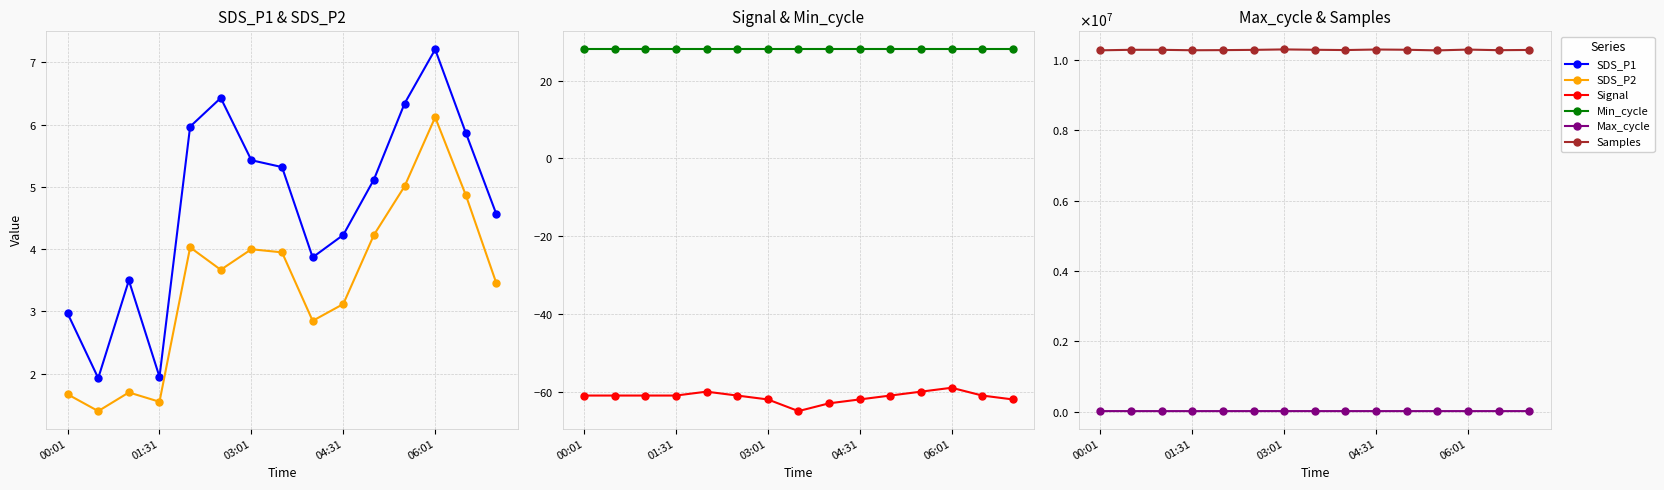

What is the difference between the maximum and second lowest values in the Max_cycle series?

549.0